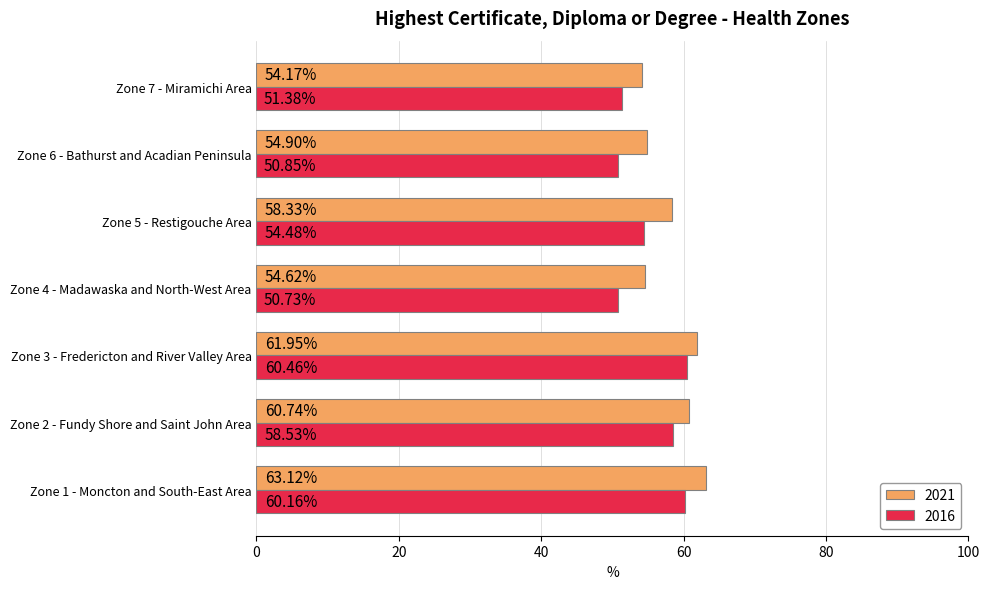

What is the difference between the highest and lowest values at Zone 5 - Restigouche Area?

3.9